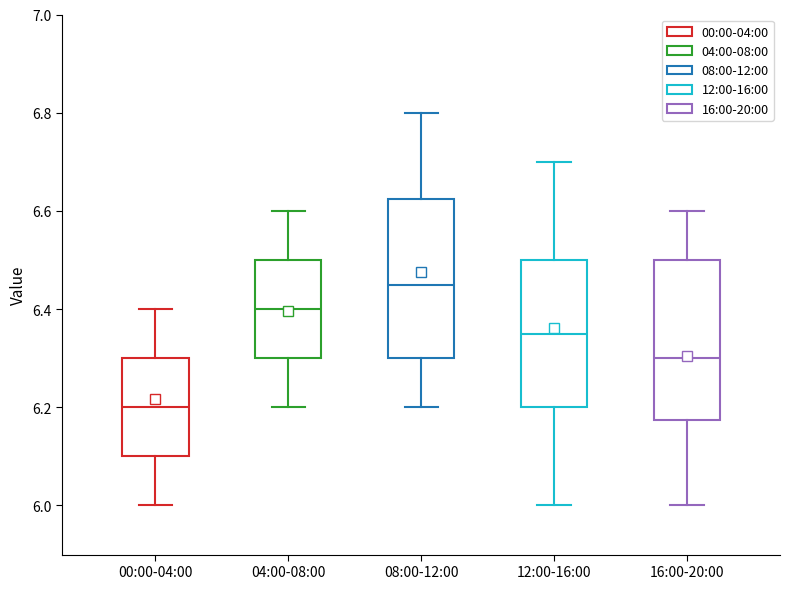

Reading left to right, transcribe this box plot: for each box, give where its median line is, the range the box spans, and where its two whiskers end, as read against the y-axis. The values are not printed on the chart, so give them approximately, as read against the axis.

00:00-04:00: median 6.20, box 6.10 to 6.30, whiskers 6.00 to 6.40
04:00-08:00: median 6.40, box 6.30 to 6.50, whiskers 6.20 to 6.60
08:00-12:00: median 6.46, box 6.30 to 6.62, whiskers 6.20 to 6.80
12:00-16:00: median 6.36, box 6.20 to 6.50, whiskers 6.00 to 6.70
16:00-20:00: median 6.30, box 6.18 to 6.50, whiskers 6.00 to 6.60